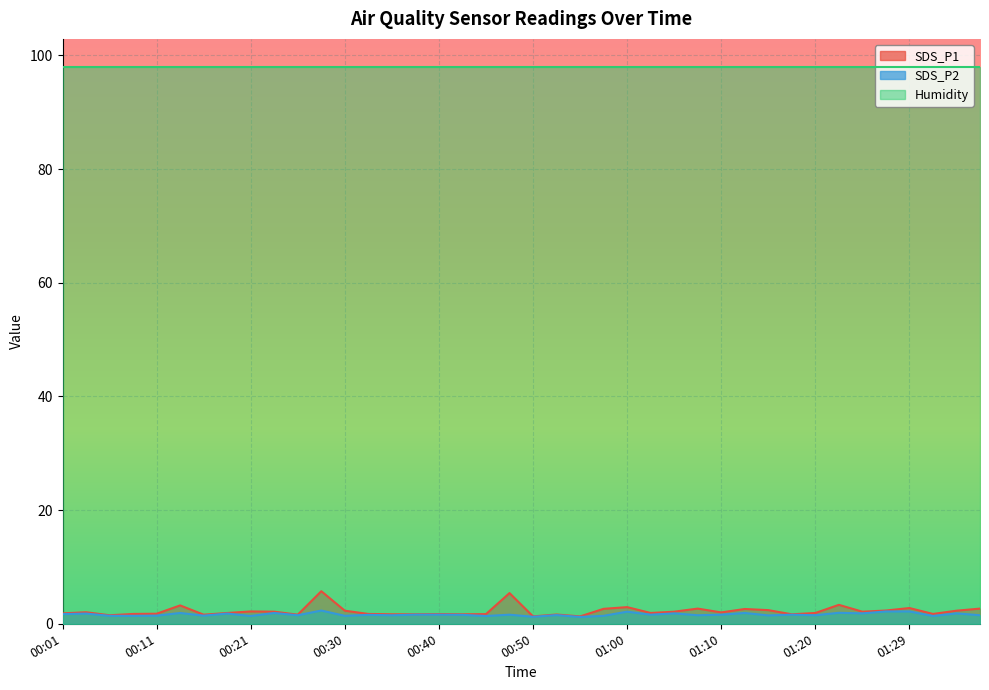

Which series has the largest total across all categories?

Humidity